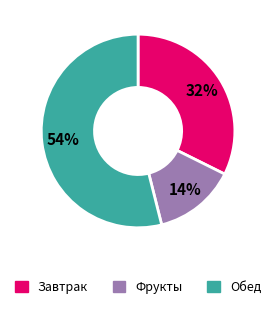

Is it true that Обед is 66% of the pie?

False